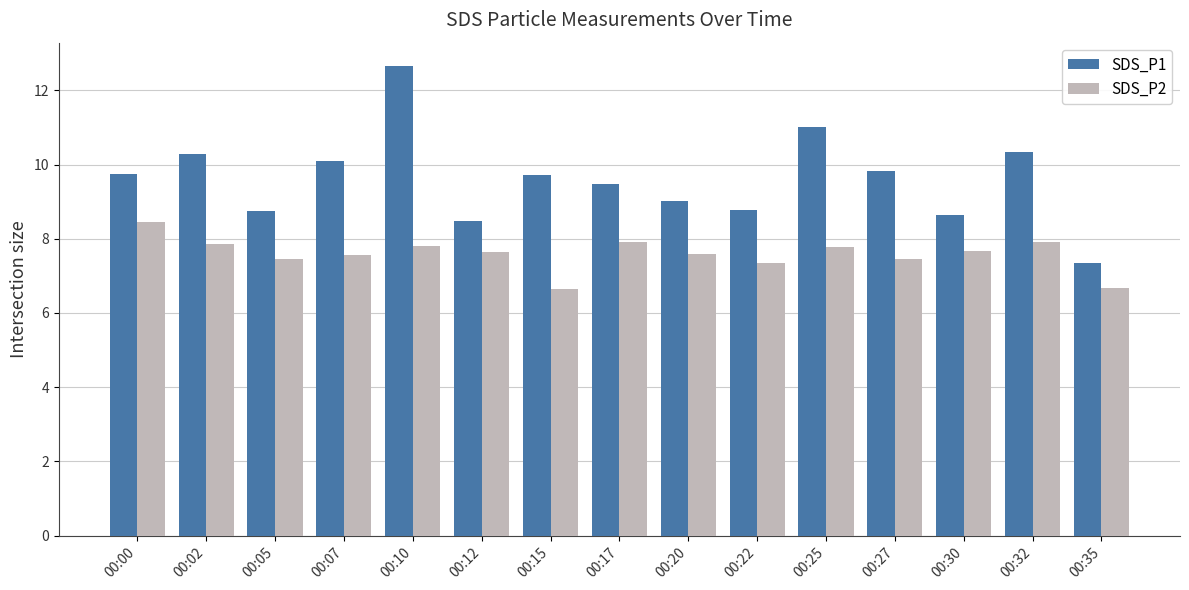

Where does the SDS_P2 series first go above 7?

00:00